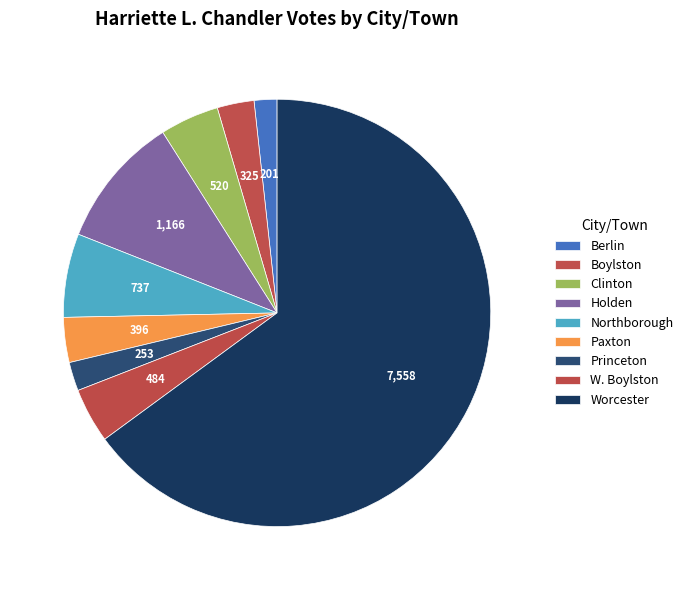

Is there any slice that represents more than half of the pie?

Yes